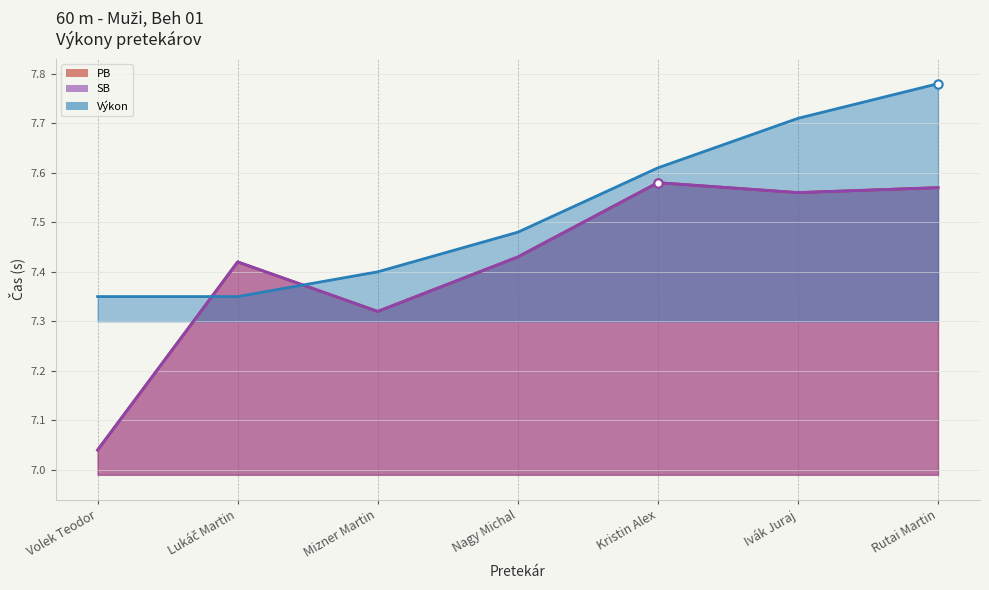

At Mizner Martin, list the series in order from largest to smallest.

Výkon, PB, SB